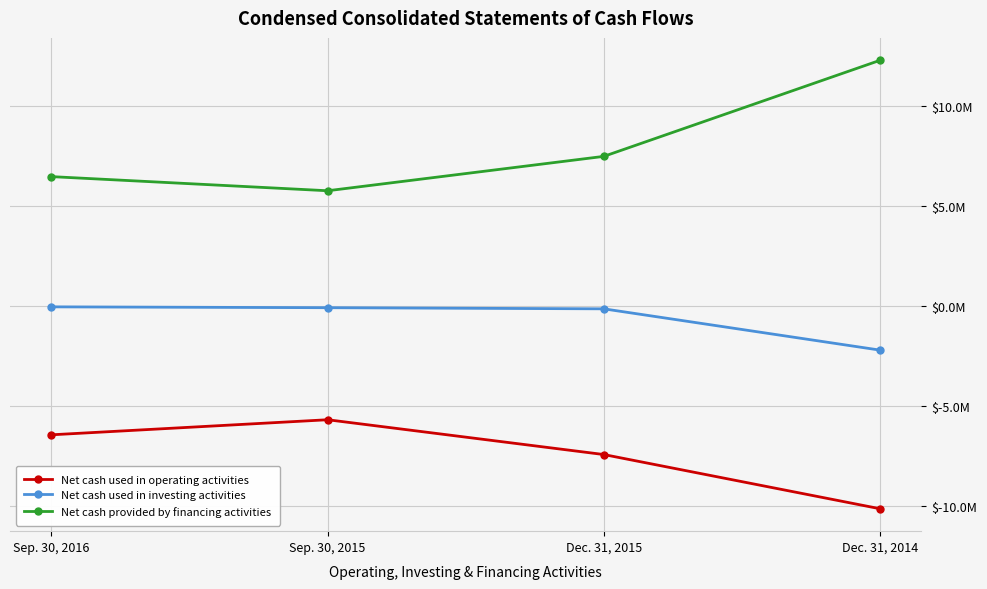

What is the value of the Net cash used in investing activities point at the 3rd from the left?

-134976